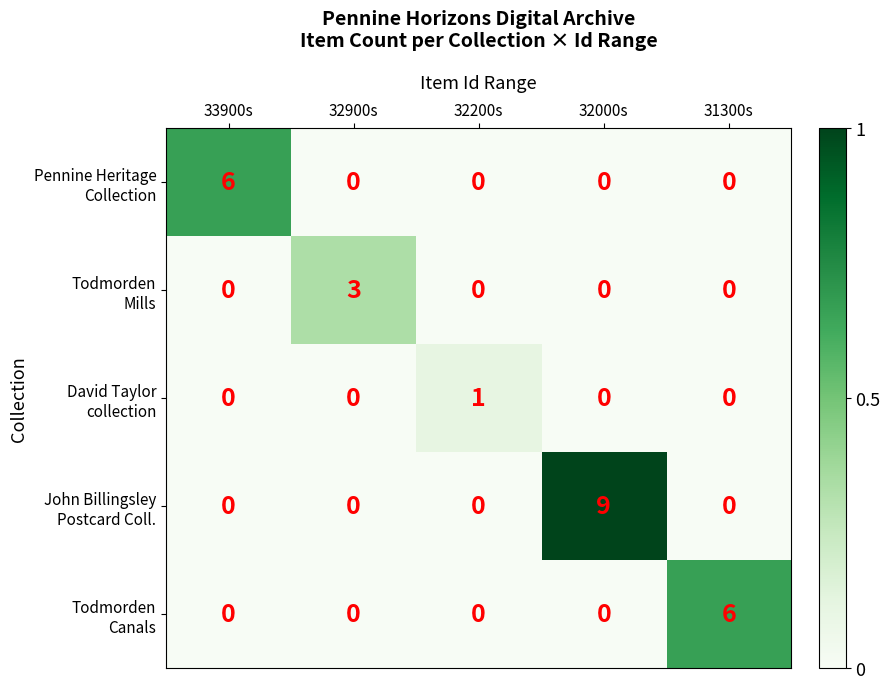

At how many categories does at least one series exceed 4?

3